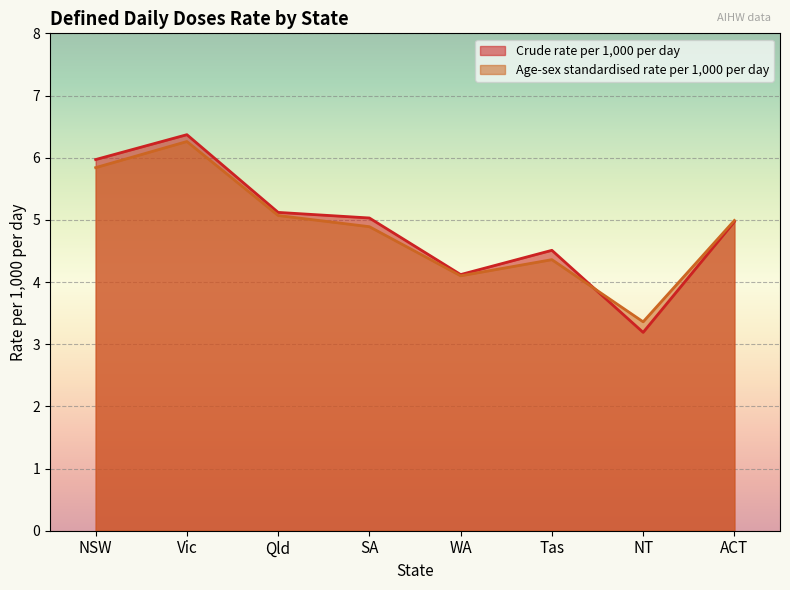

Rank the series at ACT from lowest to highest value.

Crude rate per 1,000 per day, Age-sex standardised rate per 1,000 per day